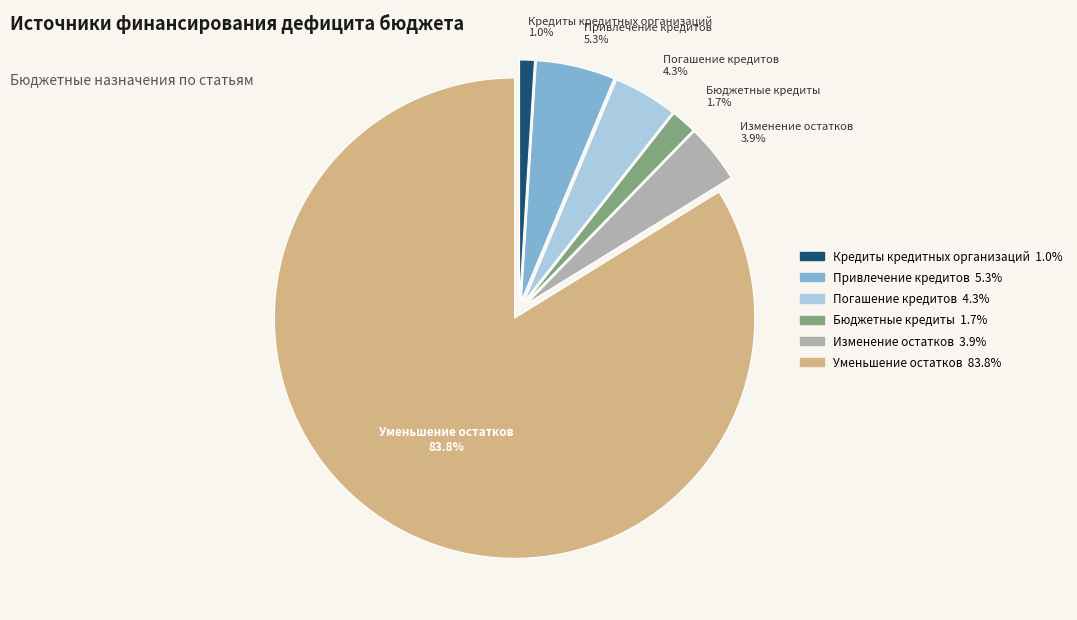

Is there a majority slice in this chart?

Yes